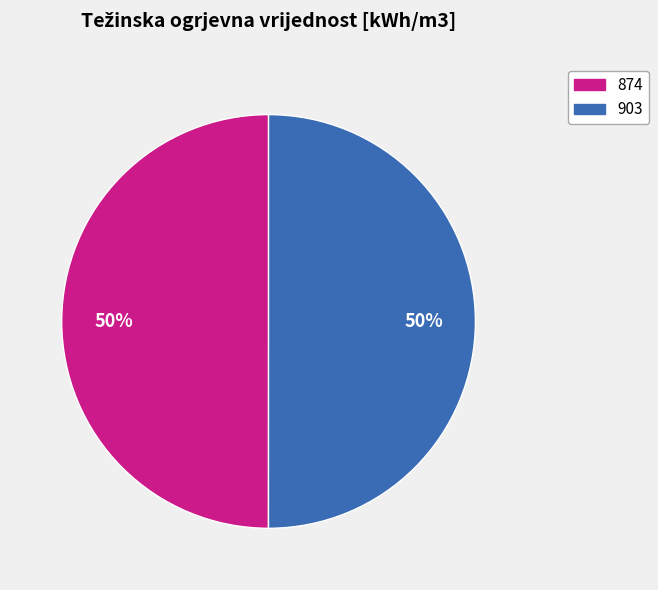

Is the sum of 874 and 903 greater than half?

Yes